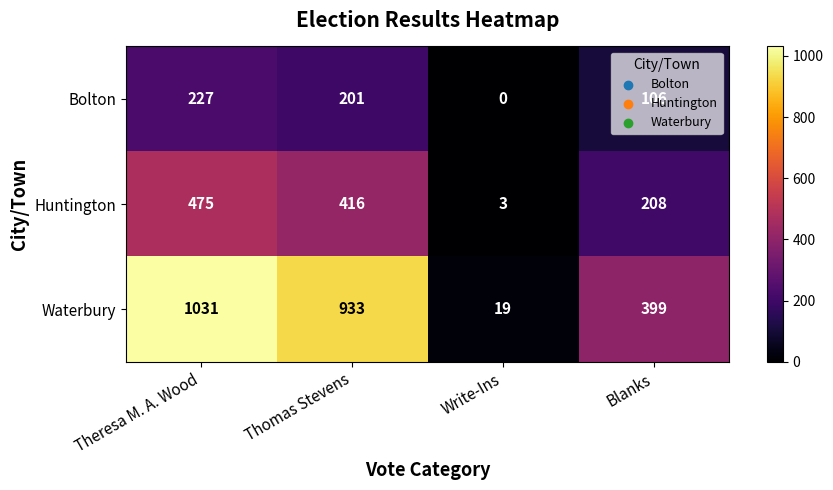

Between Theresa M. A. Wood and Blanks, which series saw the biggest shift?

Waterbury